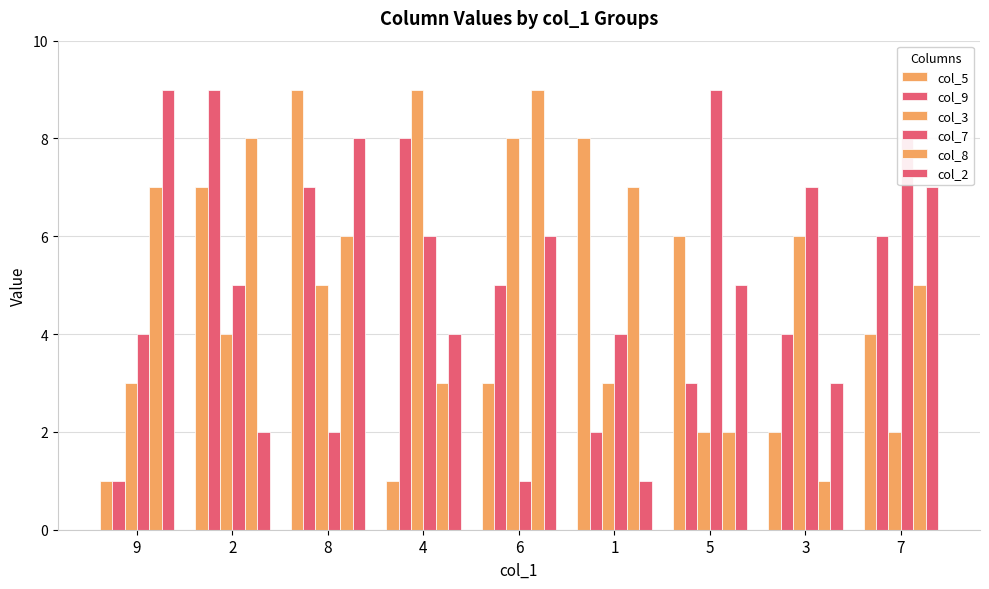

Does the chart contain any negative values?

No